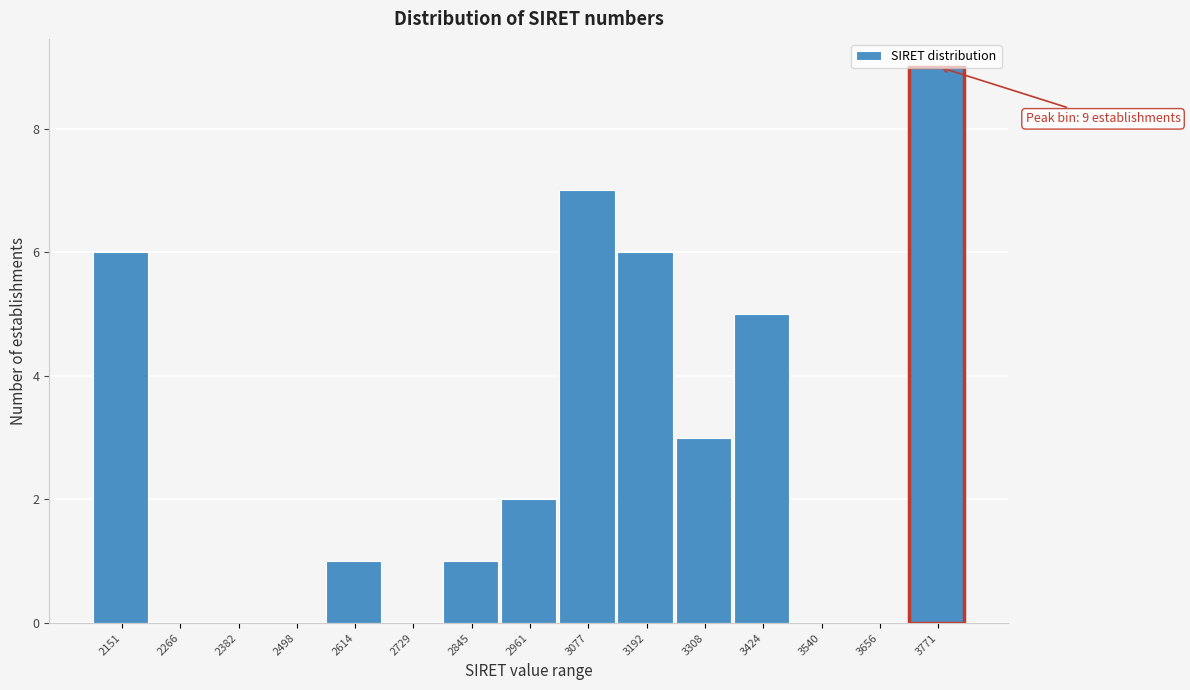

Which has a higher value, 2151 or 2729?

2151